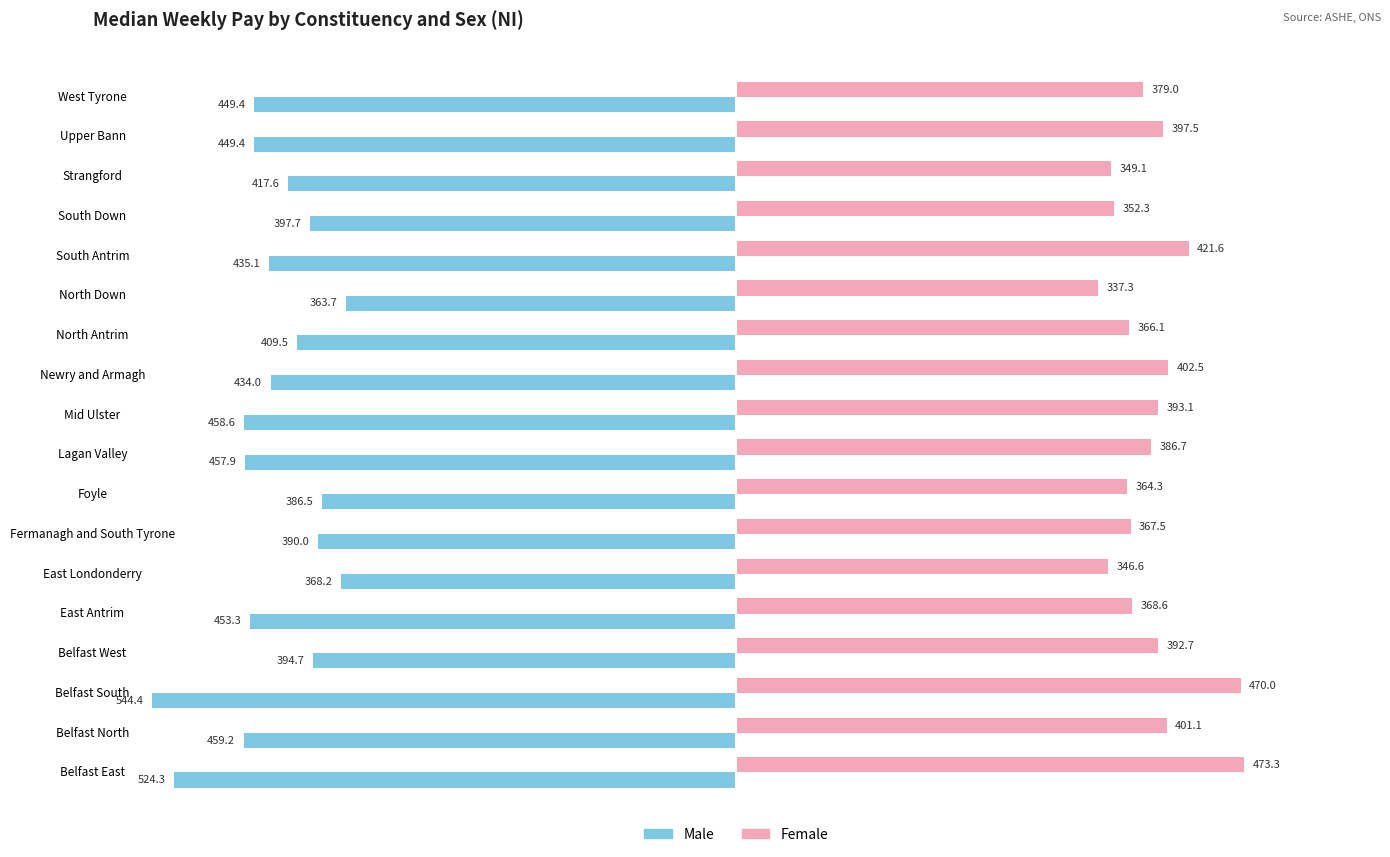

Rank the series by their maximum value, from lowest to highest.

Male, Female